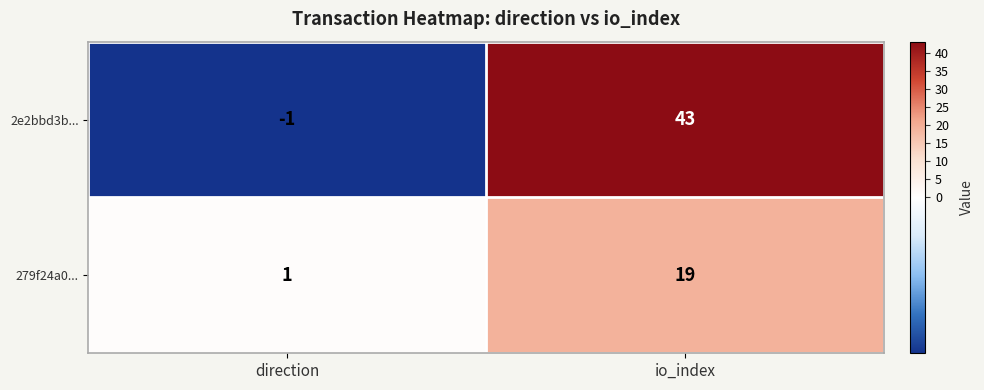

Reading right to left, extract all data points from this chart.

2e2bbd3b...: 43	-1
279f24a0...: 19	1